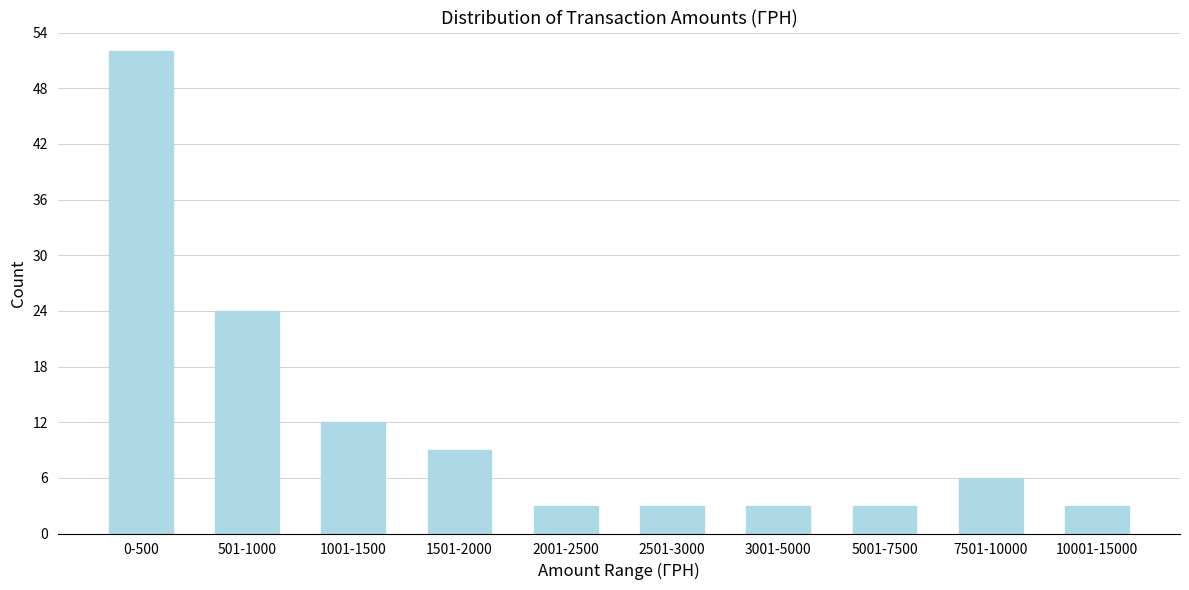

Reading left to right, list all the values displayed in this chart.

0-500=52	501-1000=24	1001-1500=12	1501-2000=9	2001-2500=3	2501-3000=3	3001-5000=3	5001-7500=3	7501-10000=6	10001-15000=3